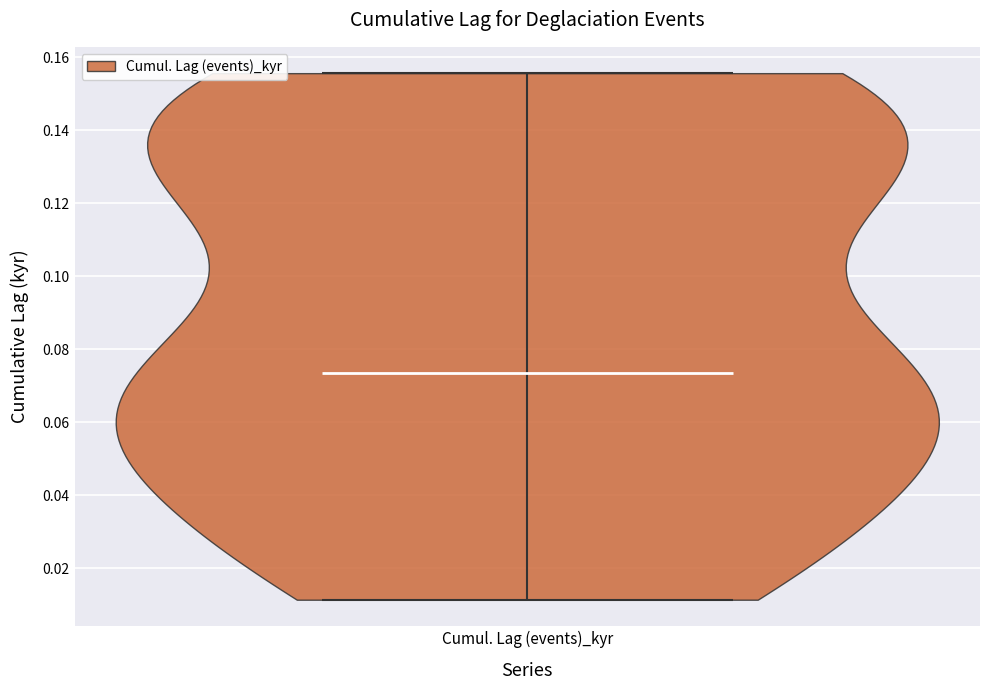

Read this violin plot against the y-axis: where its median line is, and the lowest and highest points the violin reaches. The values are not printed on the chart, so give them approximately, as read against the axis.

median line 0.074, lowest point 0.012, highest point 0.156